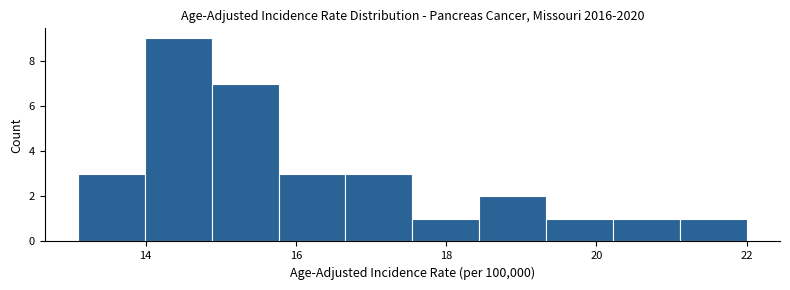

Reading left to right, transcribe this chart: for each bar, give the range it covers on the x-axis and its height. Neither the bar edges nor the heights are printed on the chart, so give them approximately, as read against the axes.

13.2 to 14.0: 3
14.0 to 14.8: 9
14.8 to 15.8: 7
15.8 to 16.6: 3
16.6 to 17.6: 3
17.6 to 18.4: 1
18.4 to 19.4: 2
19.4 to 20.2: 1
20.2 to 21.2: 1
21.2 to 22.0: 1